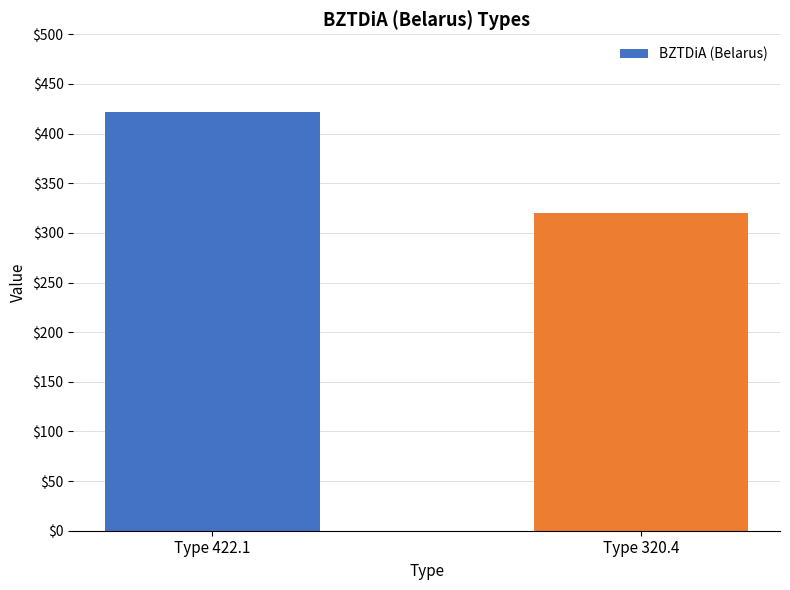

What is the label of the 2nd bar from the left?

Type 320.4